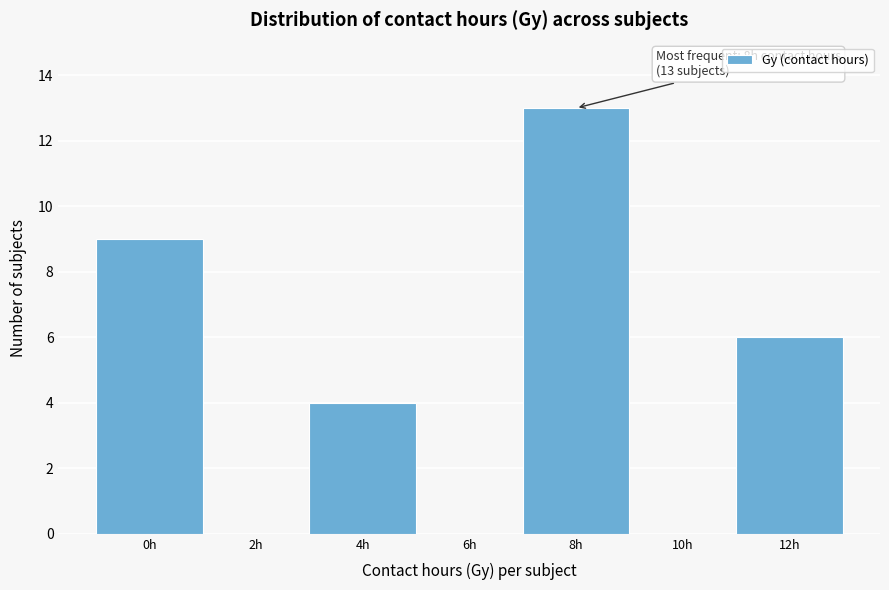

Reading left to right, list all the values displayed in this chart.

0h=9	2h=0	4h=4	6h=0	8h=13	10h=0	12h=6